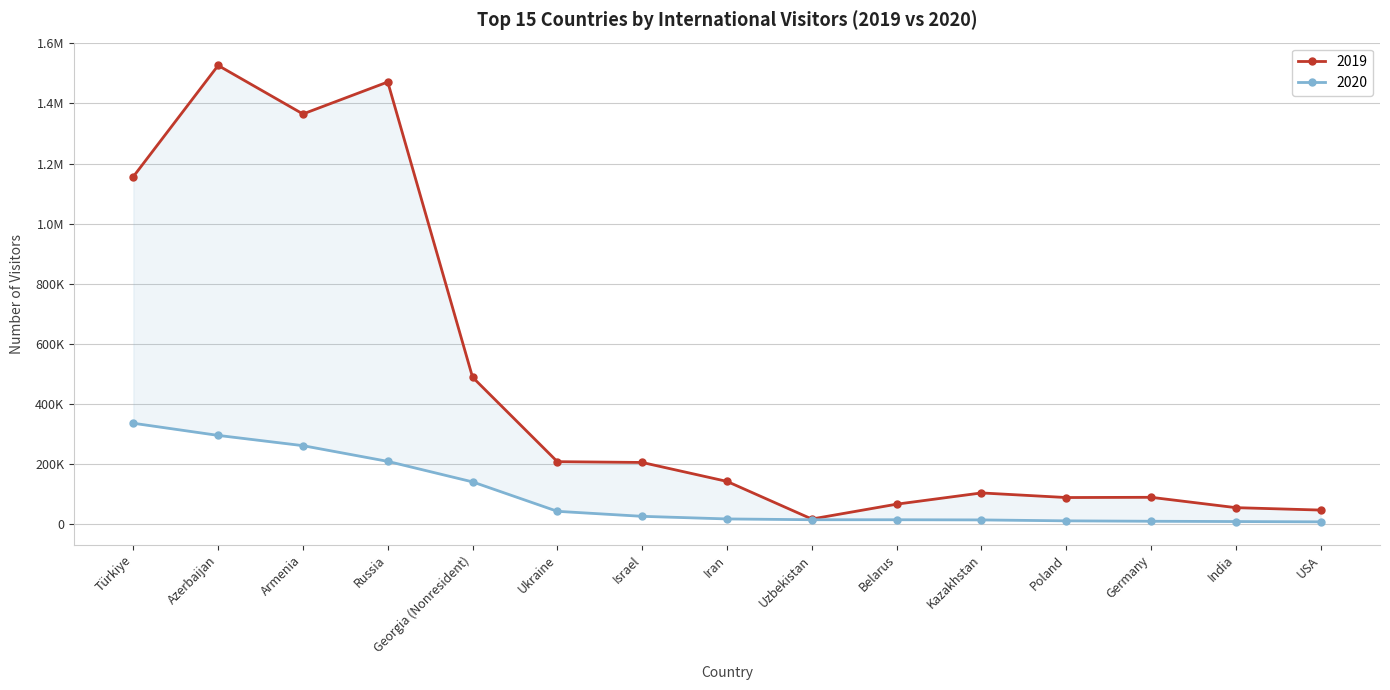

Between Azerbaijan and India, which series saw the biggest shift?

2019